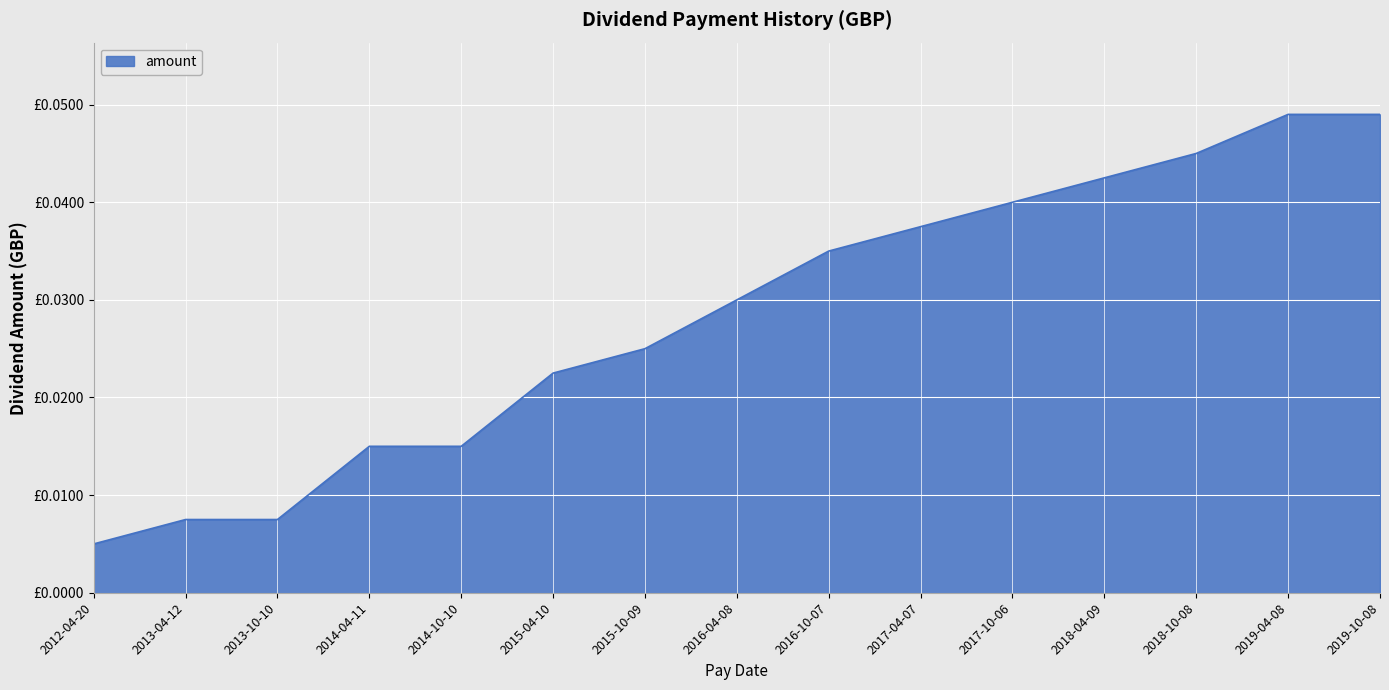

True or false: there are more than 1 points higher than both neighbors.

False